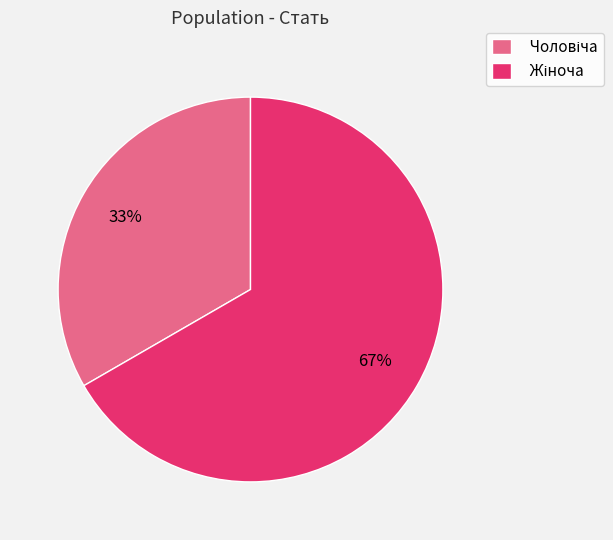

Does any single category account for the majority?

Yes